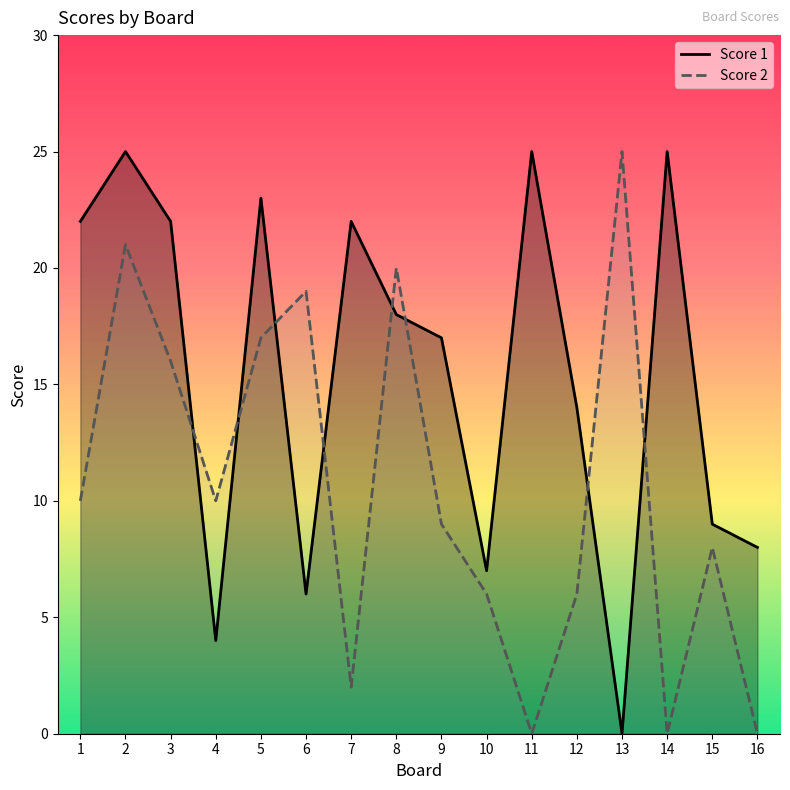

What is the value of the Score 1 point at the 14th from the left?

25